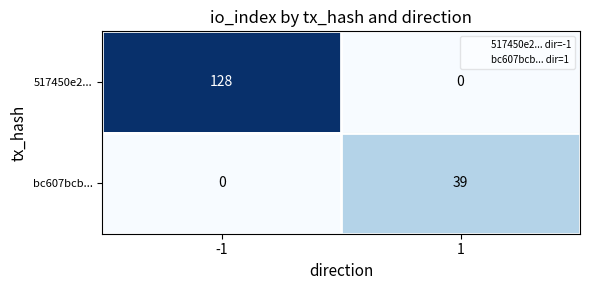

List the series in order of their peak value, lowest first.

bc607bcb..., 517450e2...